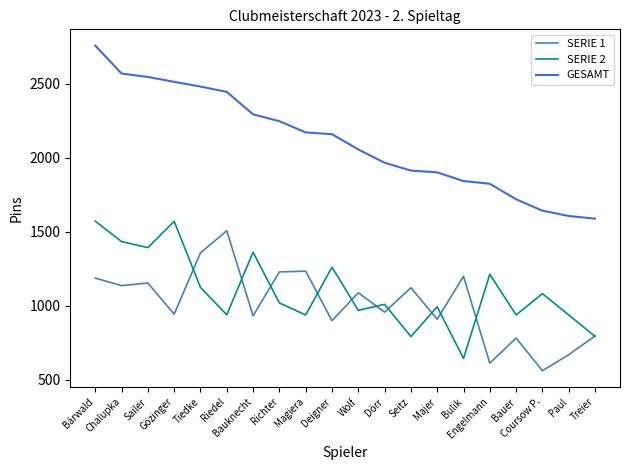

What is the greatest value displayed?

2759